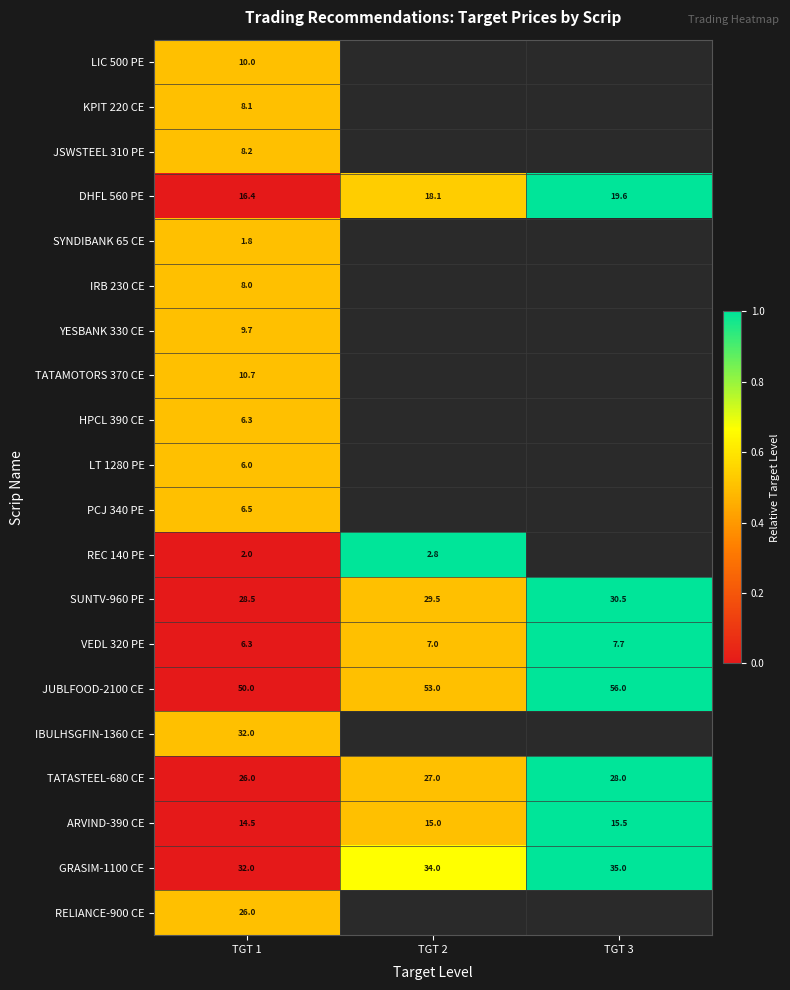

Count the number of categories in the chart.

3